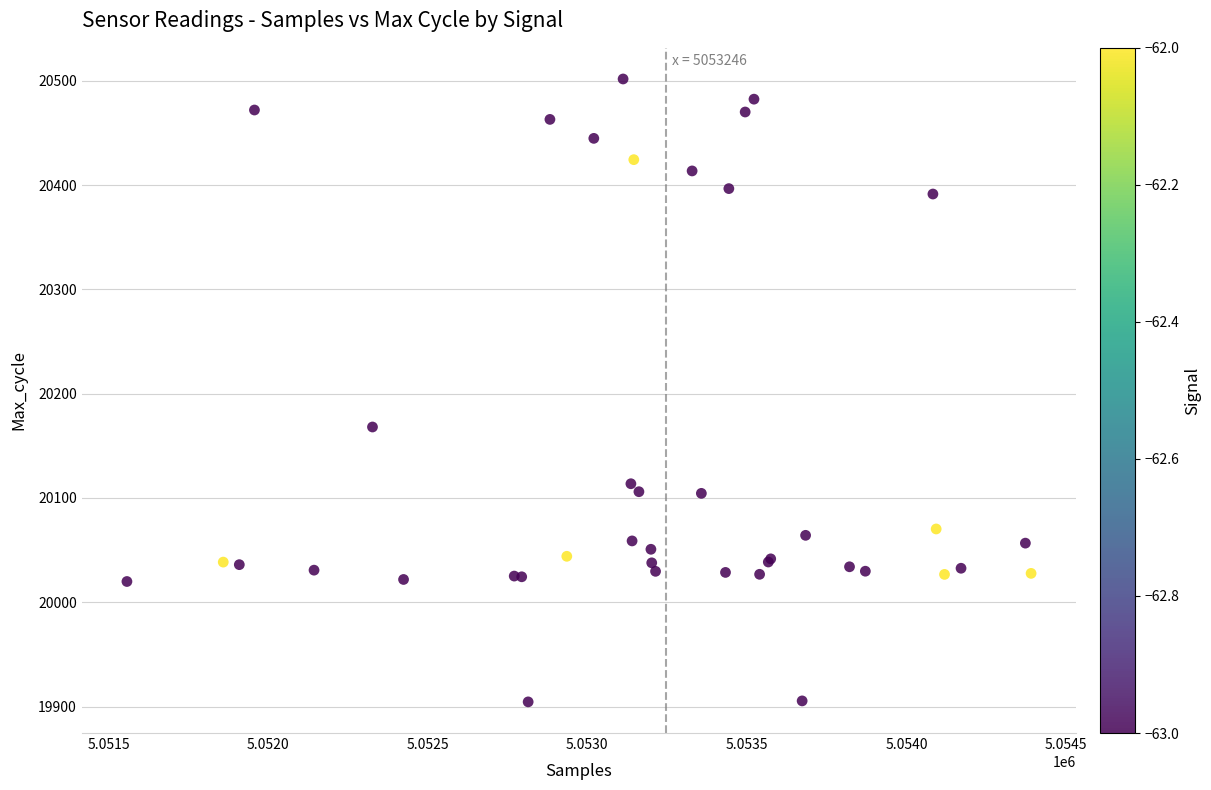

What Y value in the scatter plot is closest to 20203?

20168.1